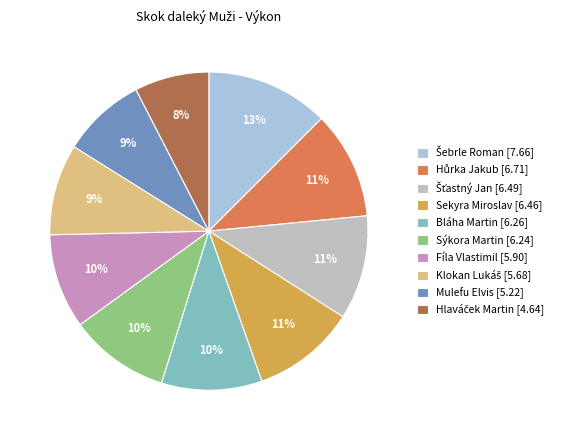

Count the number of slices in the pie.

10